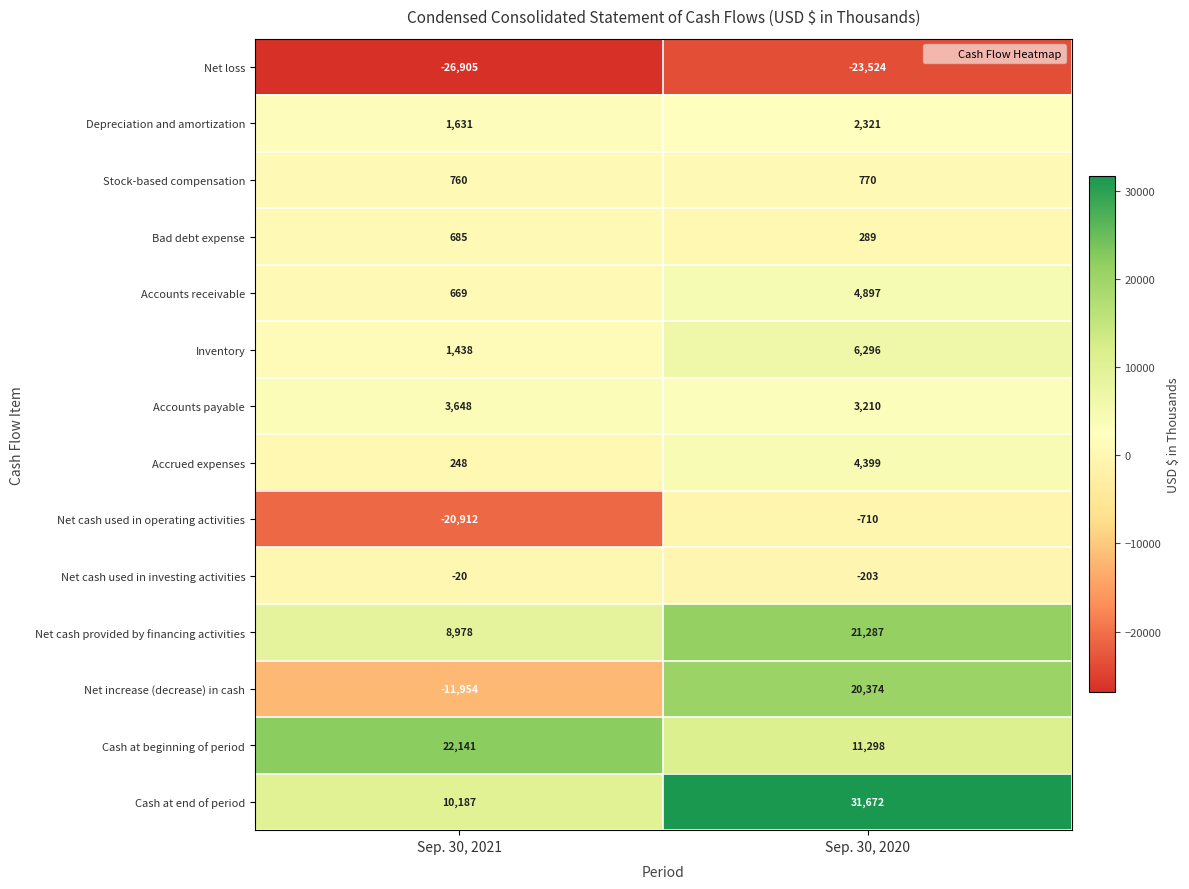

What is the difference between the maximum and minimum values in the Accounts receivable series?

4228